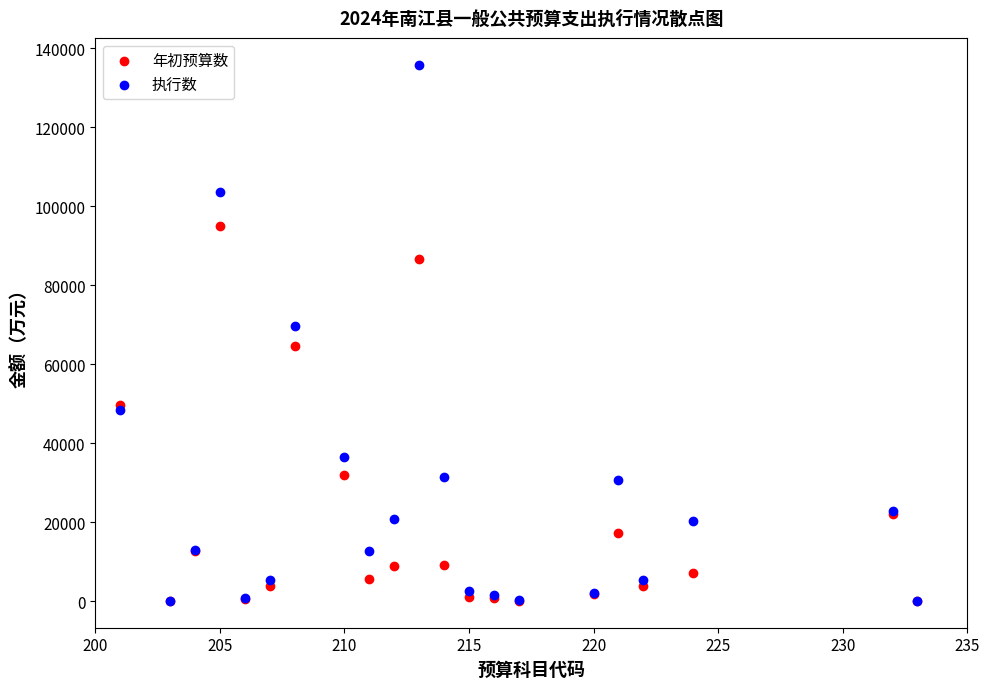

Which series has the widest spread of Y values?

执行数